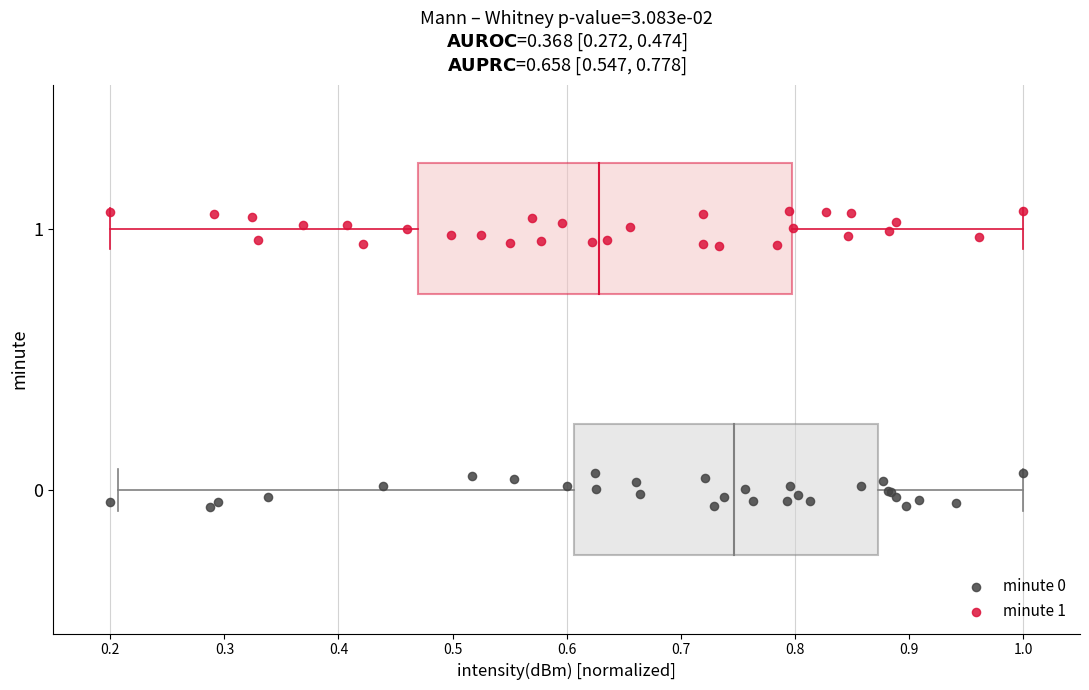

Which series reaches the maximum Y coordinate?

minute 1